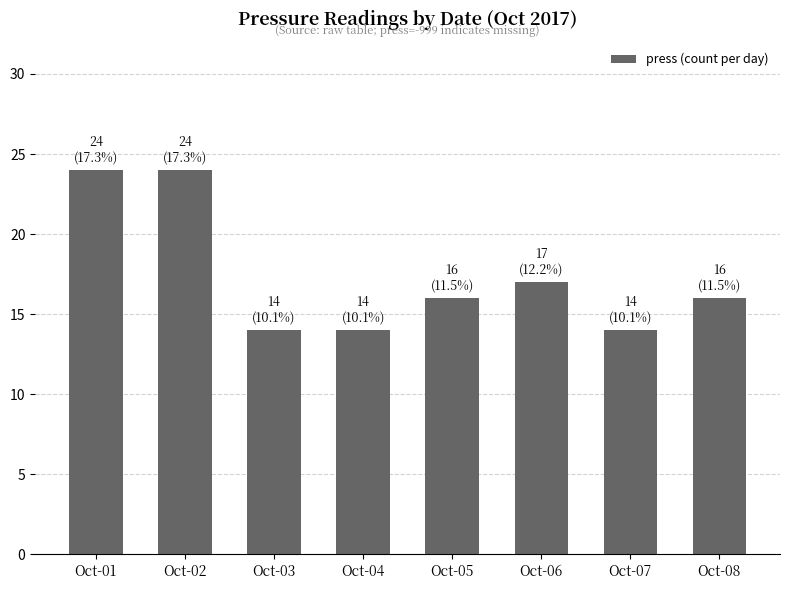

True or false: the data shows 14 at Oct-07.

True